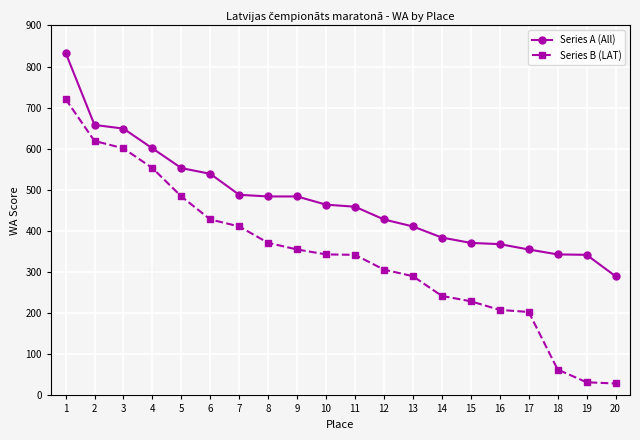

What is the difference between the maximum and minimum values in the Series A (All) series?

544